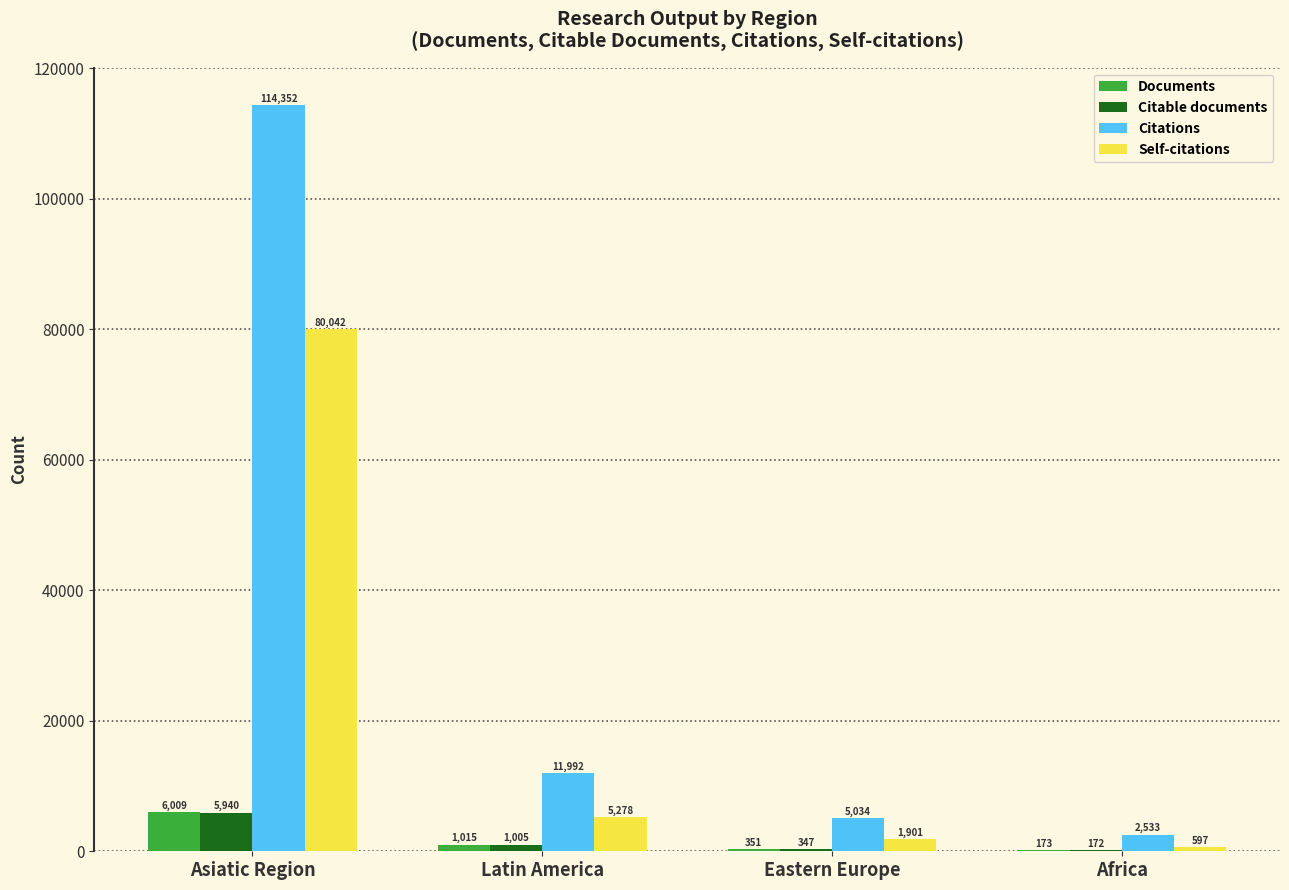

Where is Self-citations nearest to the value 40319?

Latin America